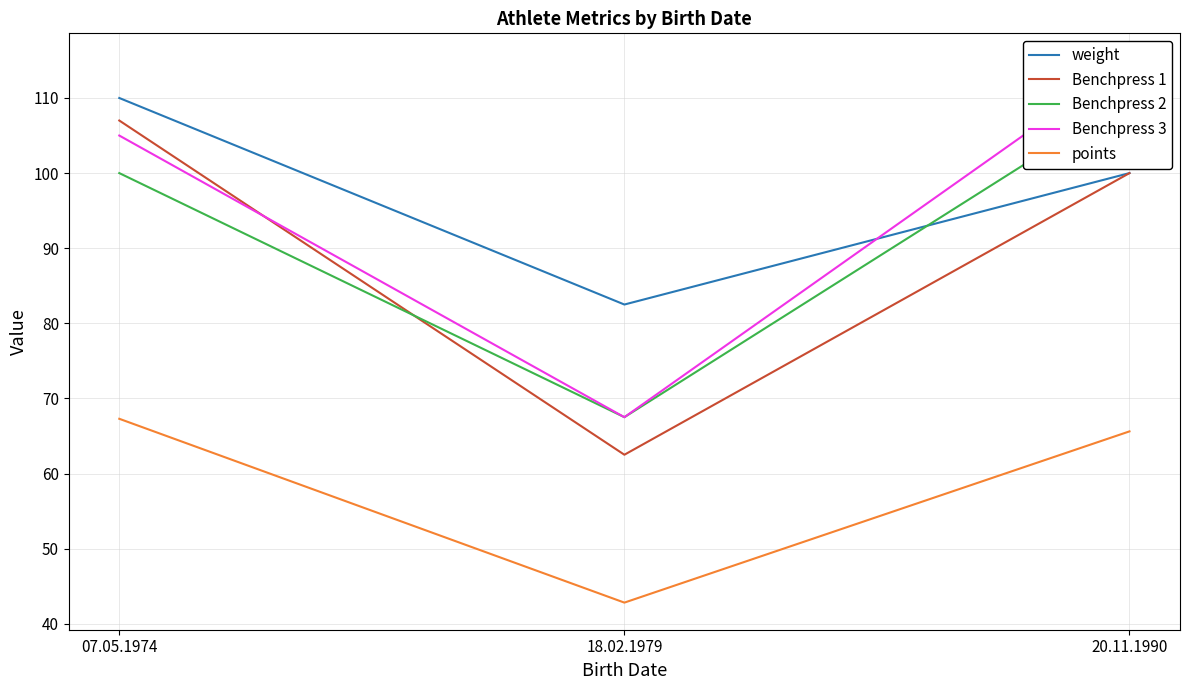

What value does the Benchpress 2 series have at 07.05.1974?

100.0